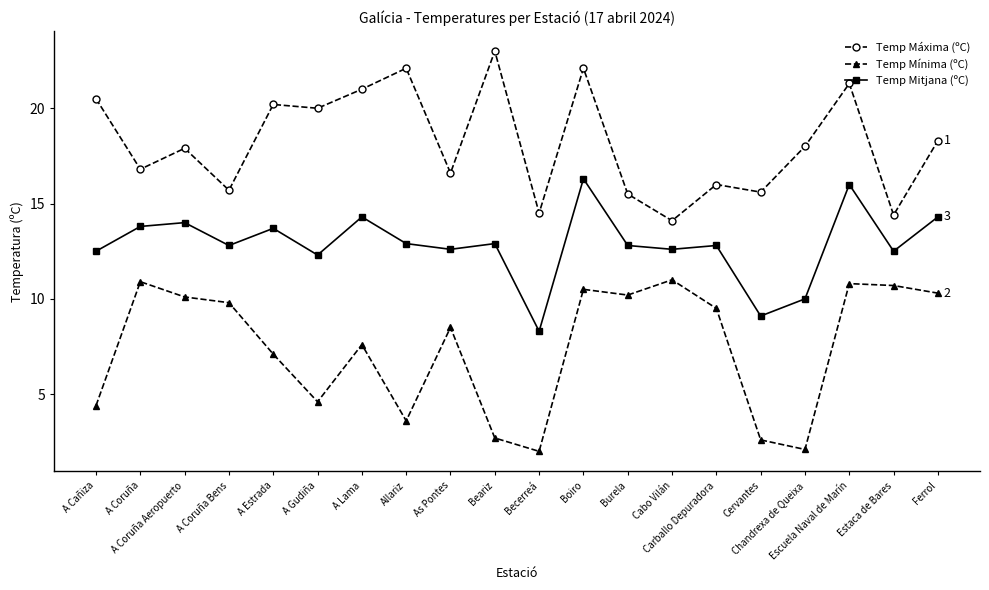

Reading left to right, extract all data points from this chart.

Temp Máxima (ºC): A Cañiza=20.5	A Coruña=16.8	A Coruña Aeropuerto=17.9	A Coruña Bens=15.7	A Estrada=20.2	A Gudiña=20.0	A Lama=21.0	Allariz=22.1	As Pontes=16.6	Beariz=23.0	Becerreá=14.5	Boiro=22.1	Burela=15.5	Cabo Vilán=14.1	Carballo Depuradora=16.0	Cervantes=15.6	Chandrexa de Queixa=18.0	Escuela Naval de Marín=21.3	Estaca de Bares=14.4	Ferrol=18.3
Temp Mínima (ºC): A Cañiza=4.4	A Coruña=10.9	A Coruña Aeropuerto=10.1	A Coruña Bens=9.8	A Estrada=7.1	A Gudiña=4.6	A Lama=7.6	Allariz=3.6	As Pontes=8.5	Beariz=2.7	Becerreá=2.0	Boiro=10.5	Burela=10.2	Cabo Vilán=11.0	Carballo Depuradora=9.5	Cervantes=2.6	Chandrexa de Queixa=2.1	Escuela Naval de Marín=10.8	Estaca de Bares=10.7	Ferrol=10.3
Temp Mitjana (ºC): A Cañiza=12.5	A Coruña=13.8	A Coruña Aeropuerto=14.0	A Coruña Bens=12.8	A Estrada=13.7	A Gudiña=12.3	A Lama=14.3	Allariz=12.9	As Pontes=12.6	Beariz=12.9	Becerreá=8.3	Boiro=16.3	Burela=12.8	Cabo Vilán=12.6	Carballo Depuradora=12.8	Cervantes=9.1	Chandrexa de Queixa=10.0	Escuela Naval de Marín=16.0	Estaca de Bares=12.5	Ferrol=14.3